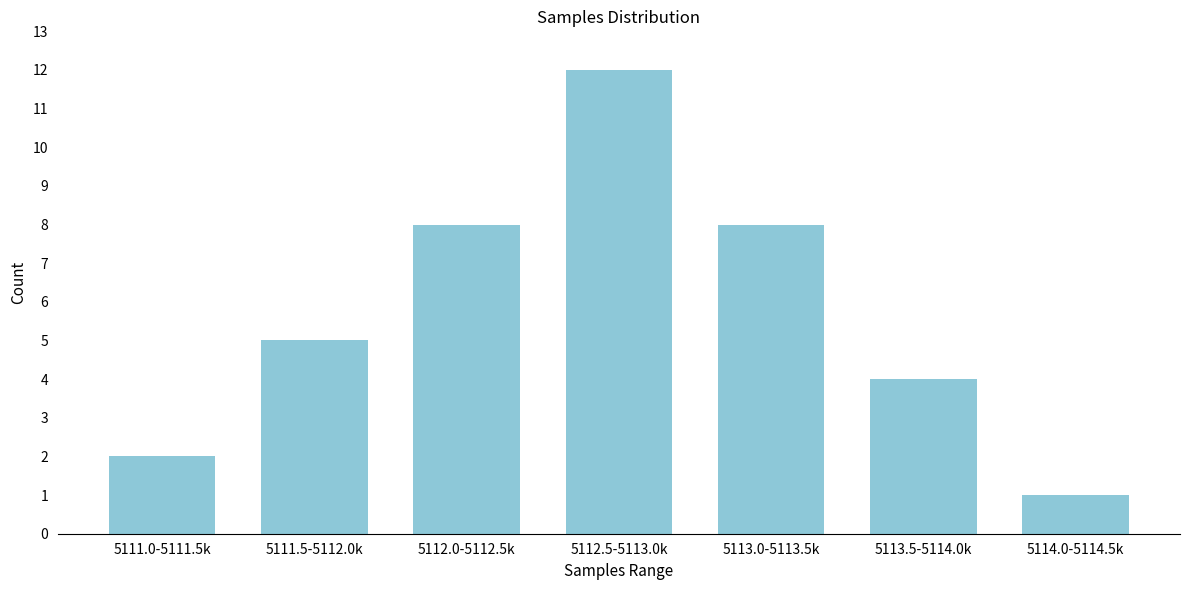

Reading left to right, list all the values displayed in this chart.

5111.0-5111.5k=2	5111.5-5112.0k=5	5112.0-5112.5k=8	5112.5-5113.0k=12	5113.0-5113.5k=8	5113.5-5114.0k=4	5114.0-5114.5k=1